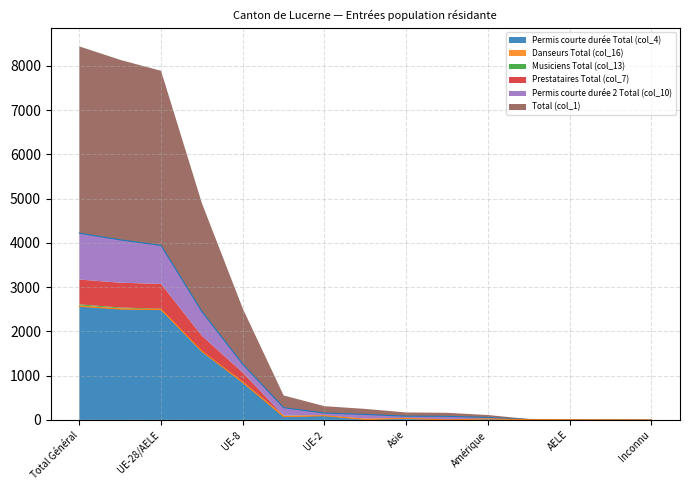

What is the difference between the Permis courte durée 2 Total (col_10) values at Amérique and Europe?

938